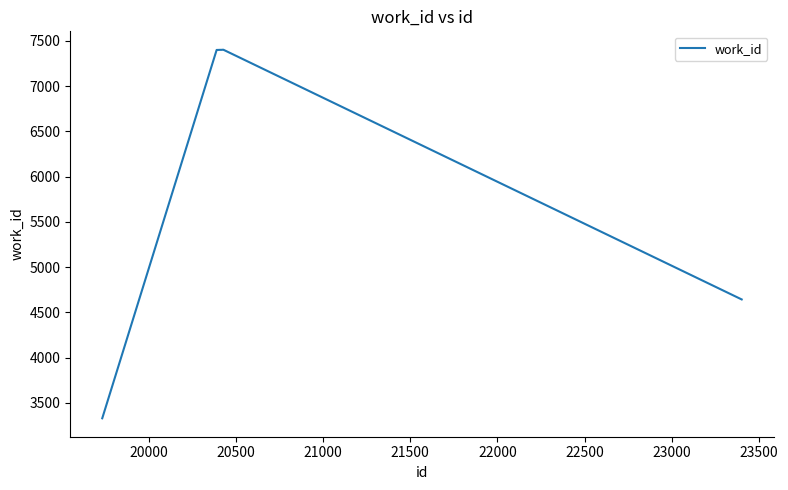

What is the maximum value shown in the chart?

7401